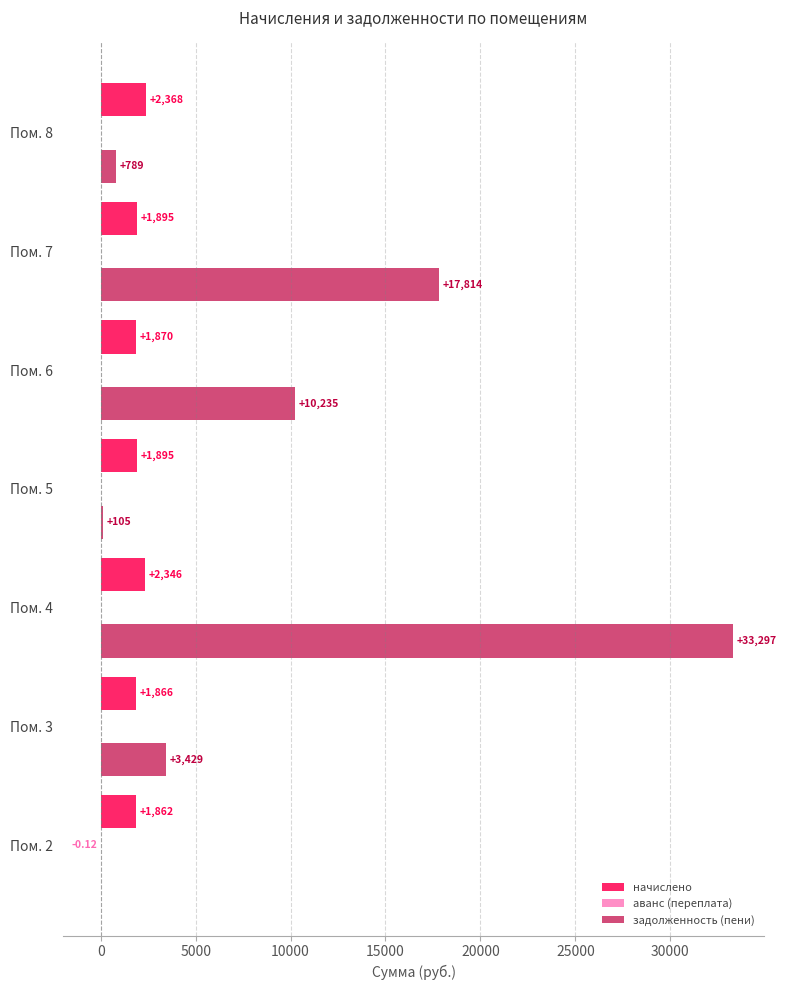

How many values in the начислено series exceed 1895?

4